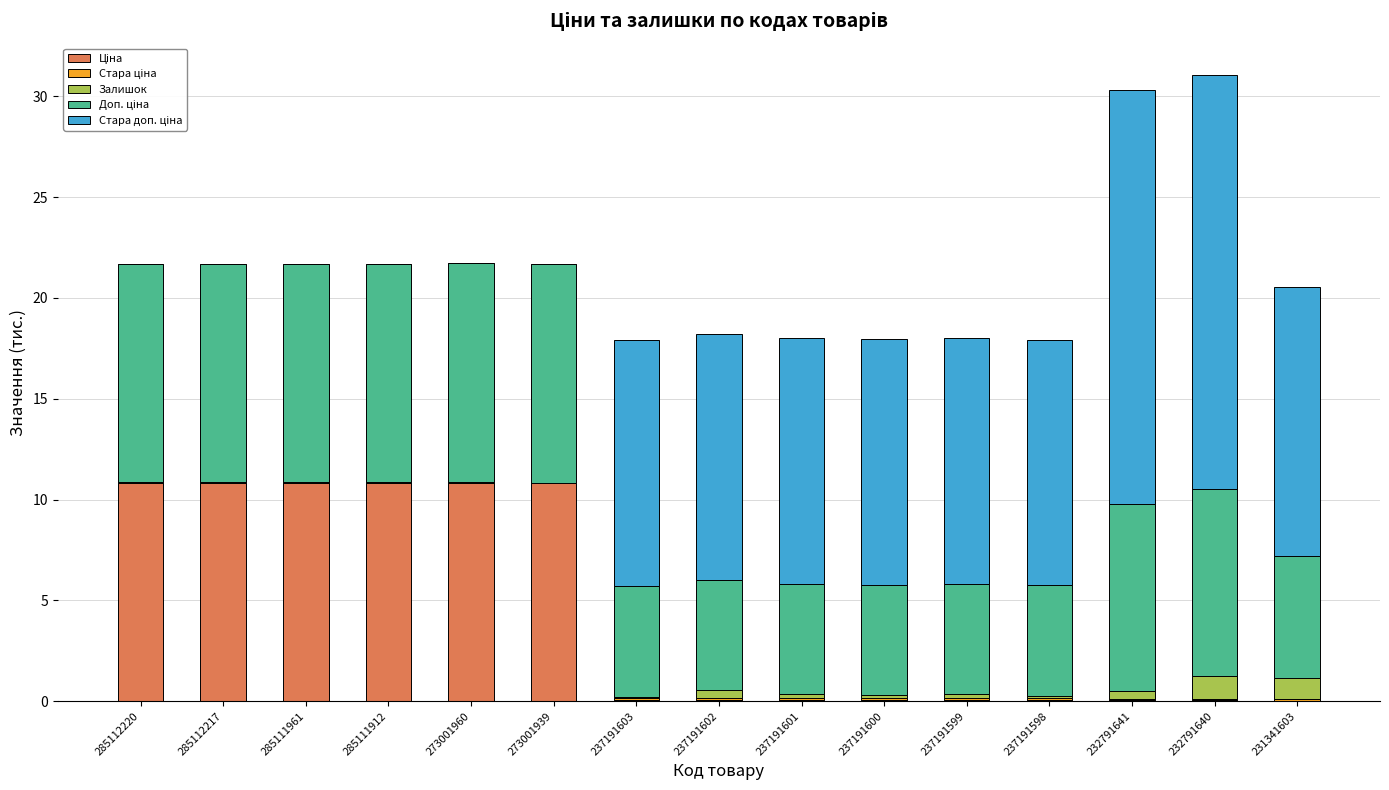

Are the bars horizontal?

No